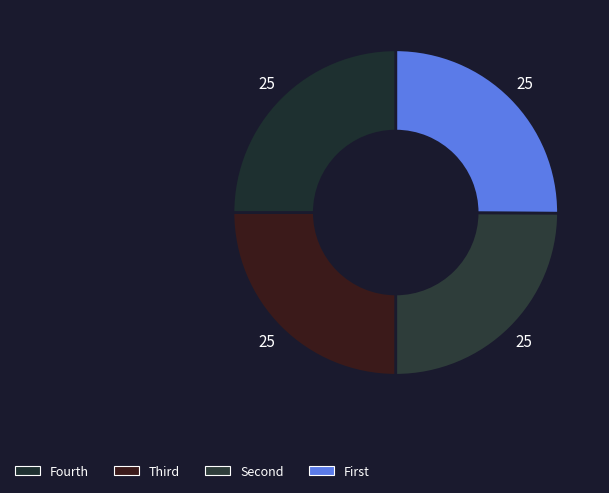

Count the number of slices in the pie.

4